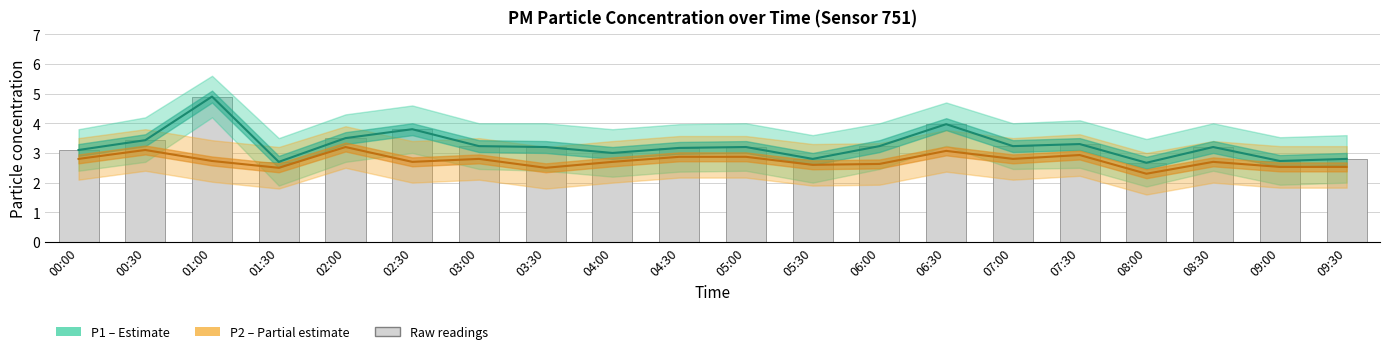

Which label corresponds to the largest value in the chart?

01:00